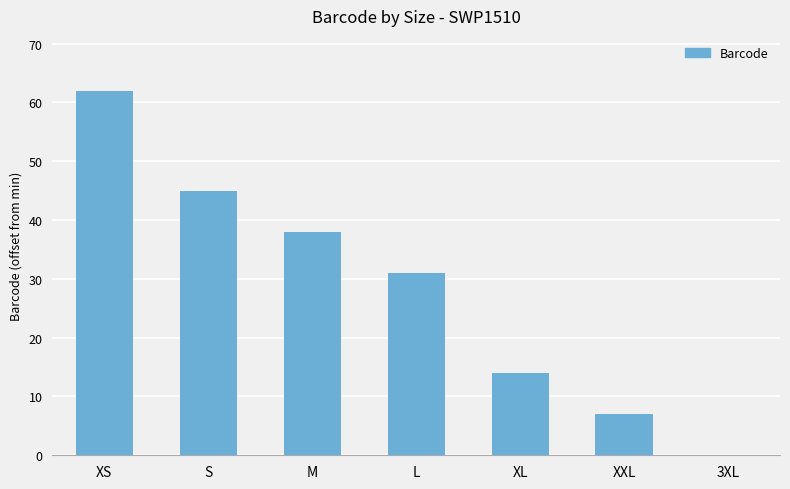

The chart shows a value of 45 at S. True or false?

True